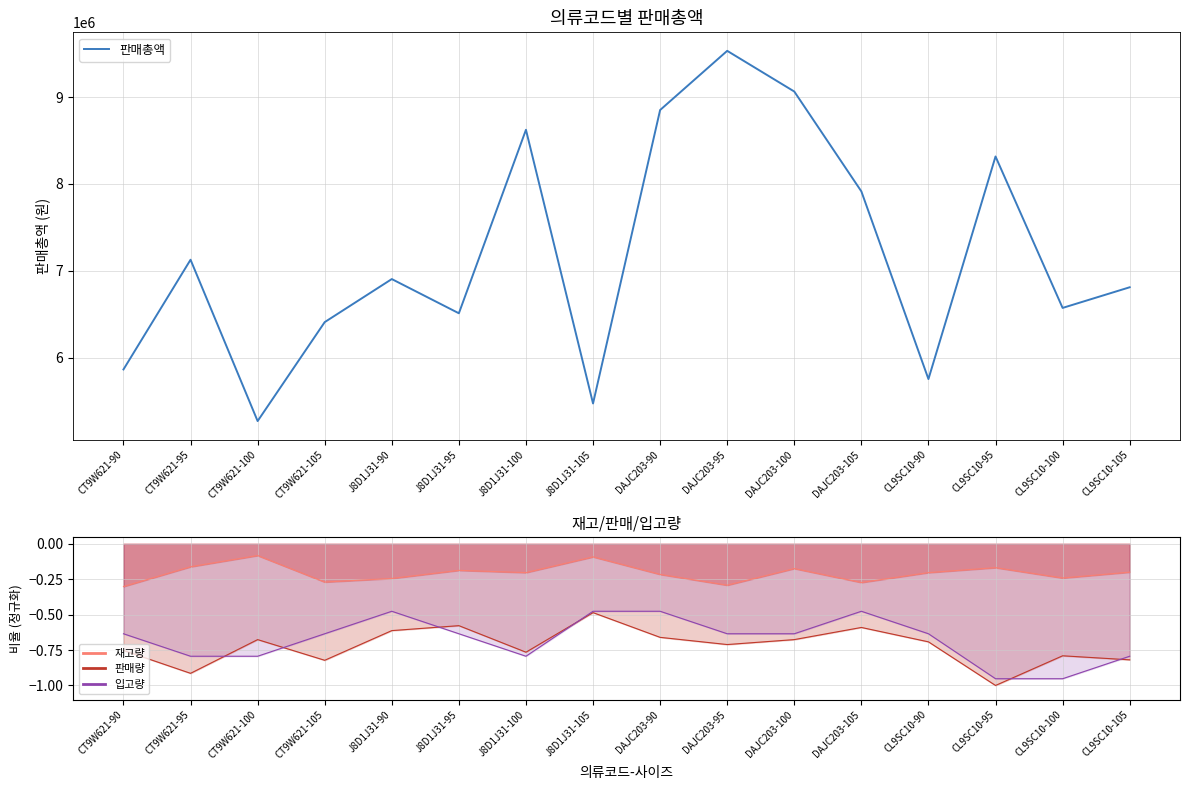

What is the value of the 10th point from the left?

9531200